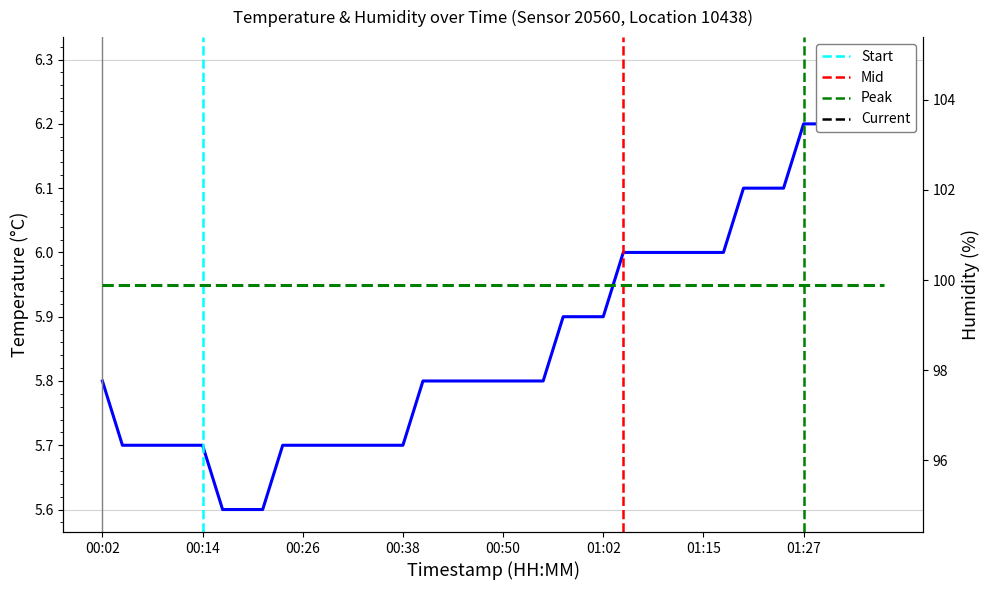

What is the label of the 8th point from the right?

01:19